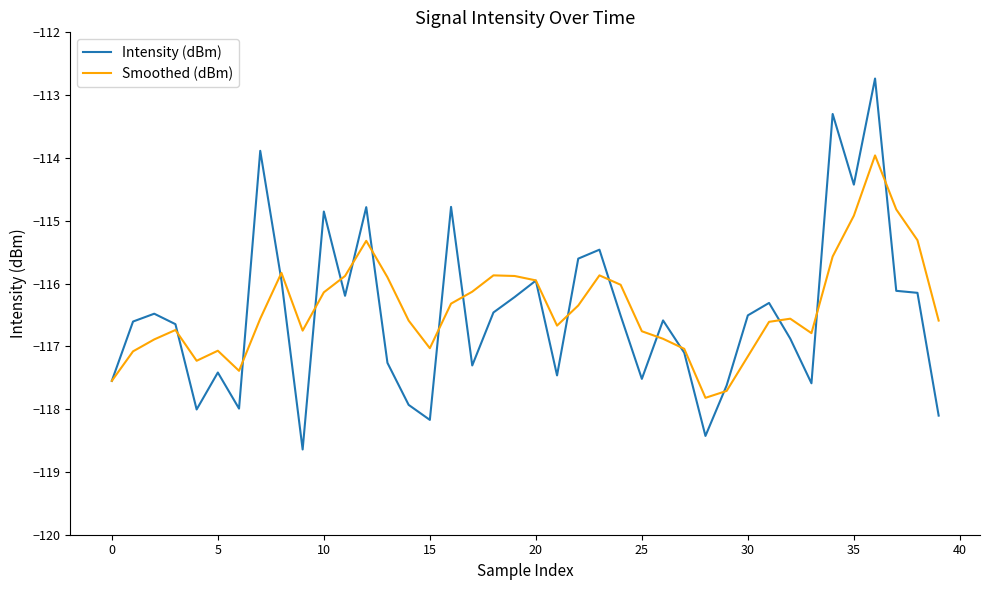

Which series has the widest spread of values?

Intensity (dBm)